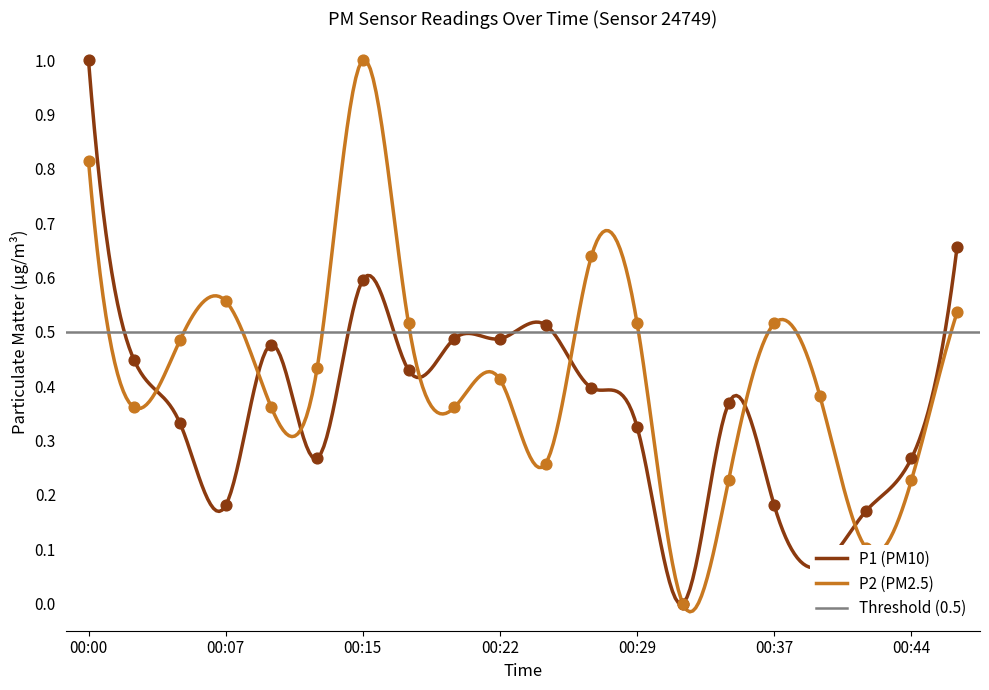

What is the total value across all series at 00:07?

0.7